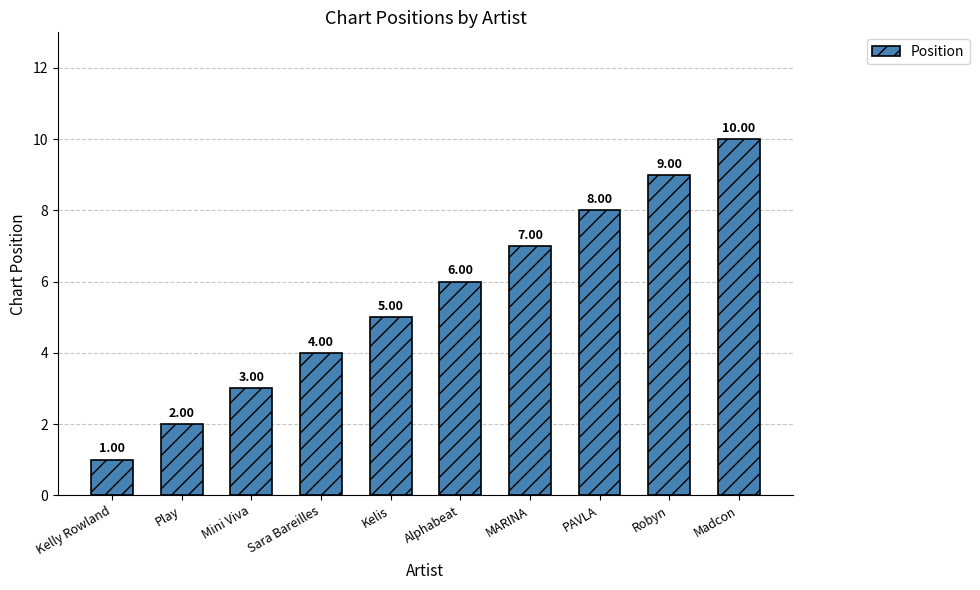

The chart shows a value of 5 at Kelis. True or false?

True